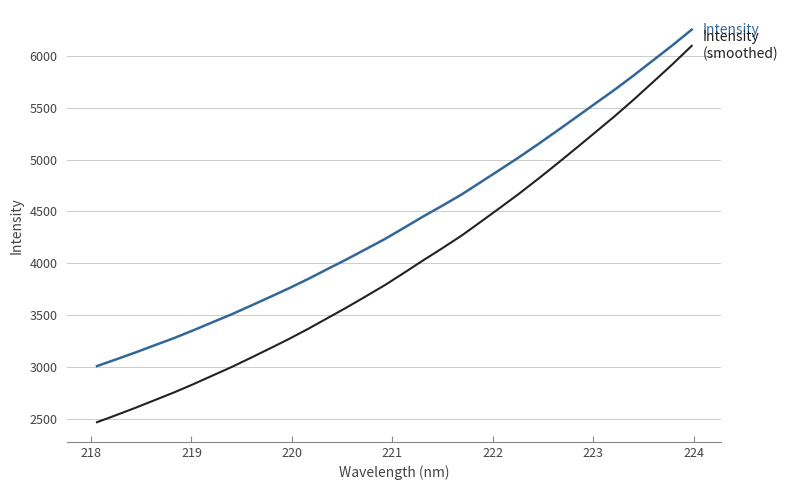

What is the smallest value displayed?

2466.6